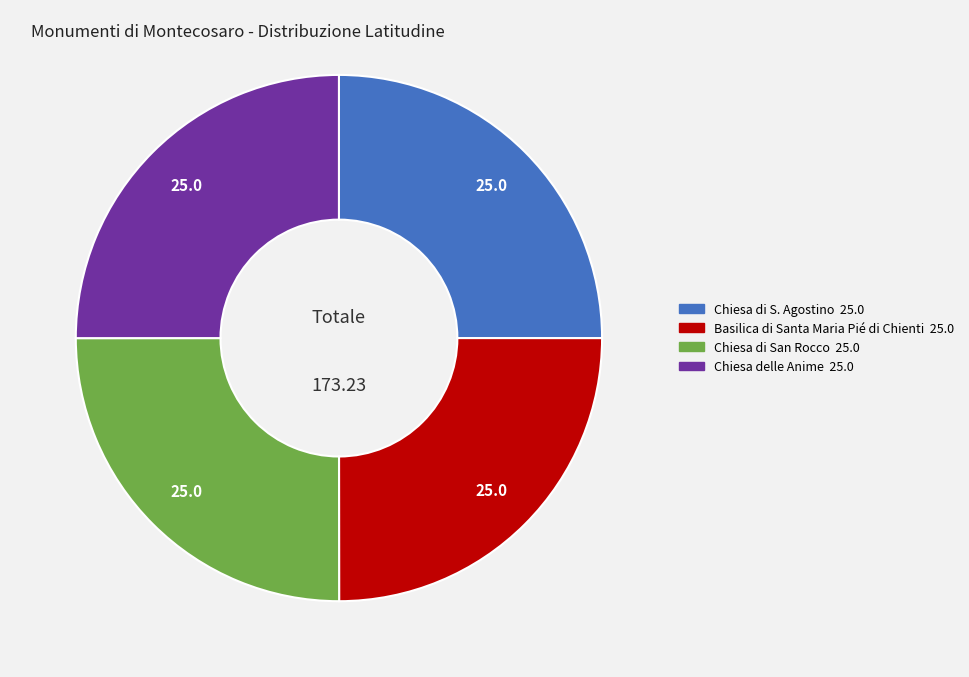

Is there any slice that represents more than half of the pie?

No